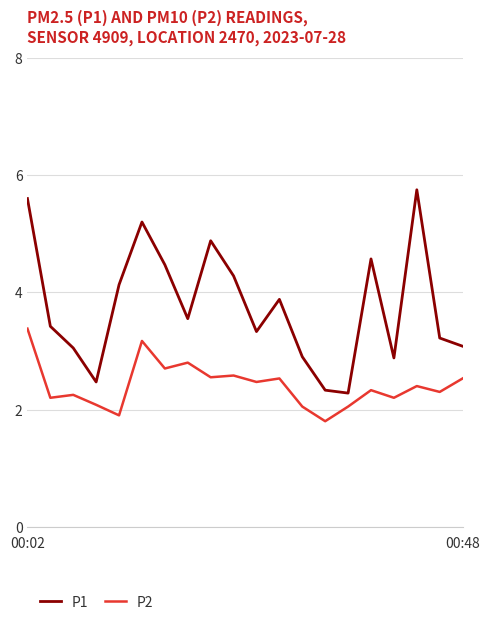

True or false: P1 and P2 cross at least once.

False